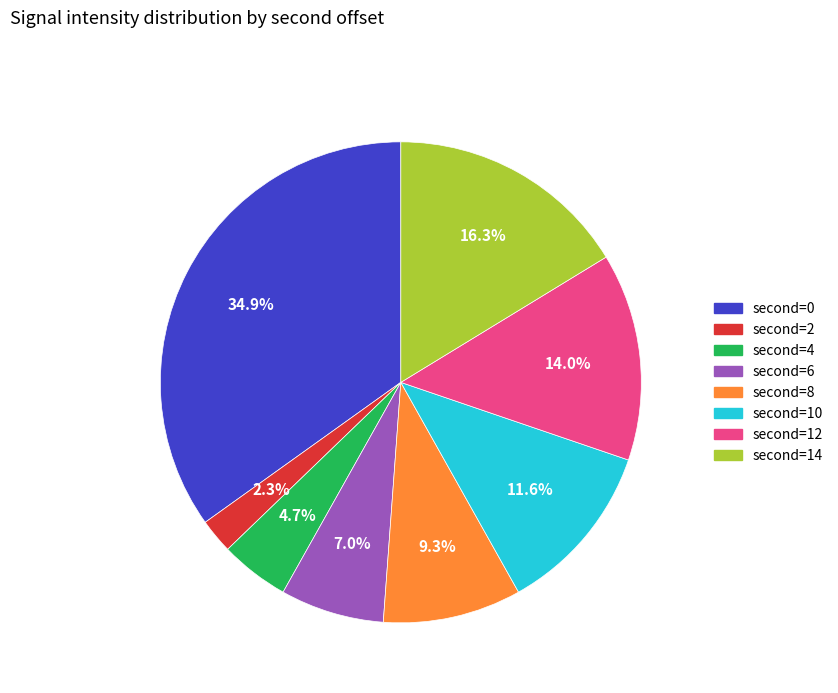

Is there any slice that represents more than half of the pie?

No